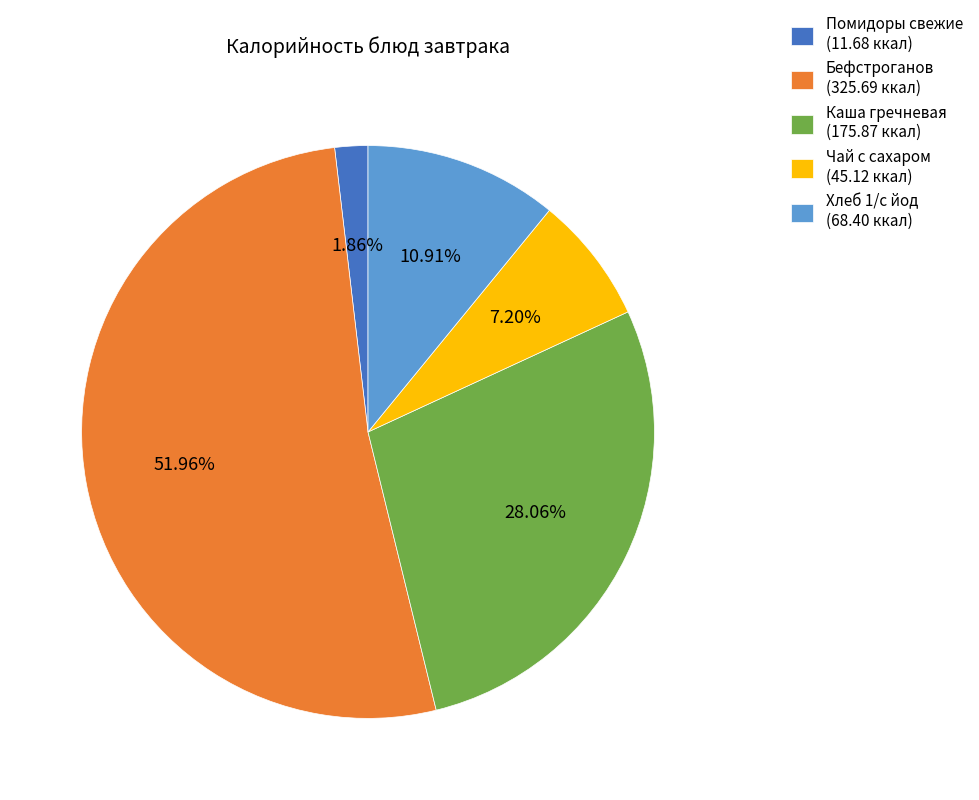

To the nearest percent, what is the difference between the largest and smallest slice percentages?

50%